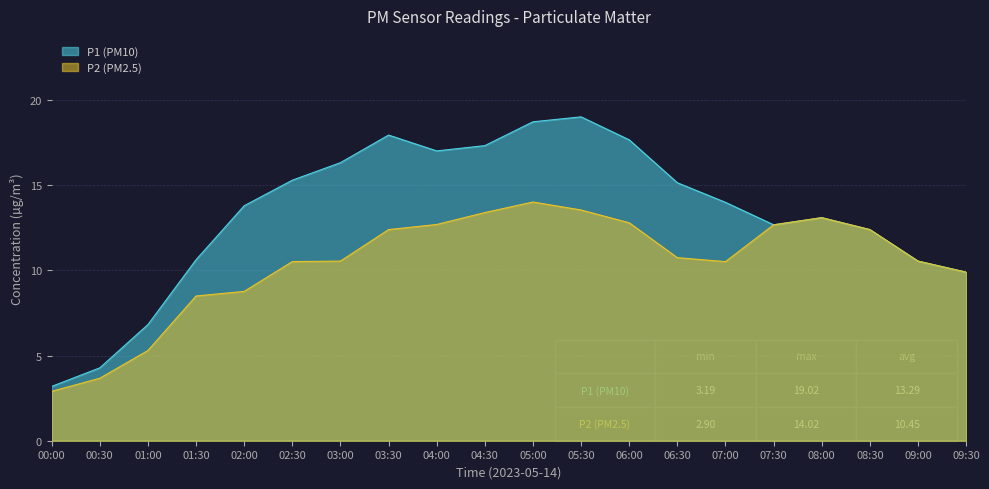

What position from the left is 05:30?

12